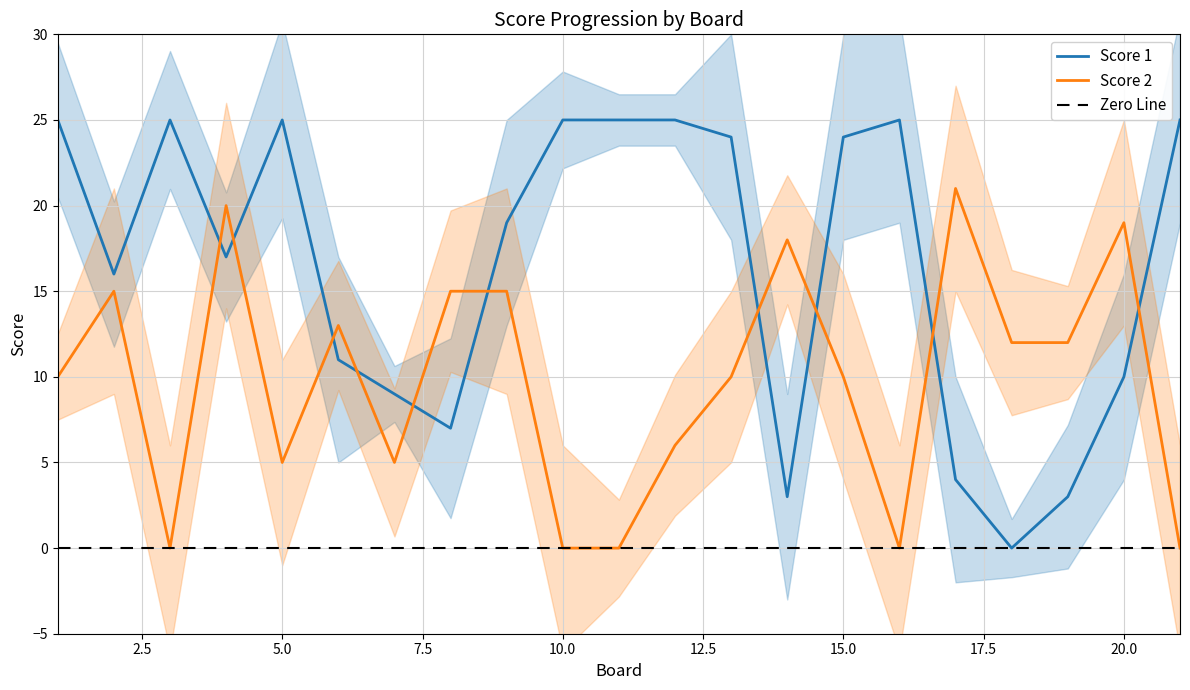

Does the chart have visible grid lines?

Yes